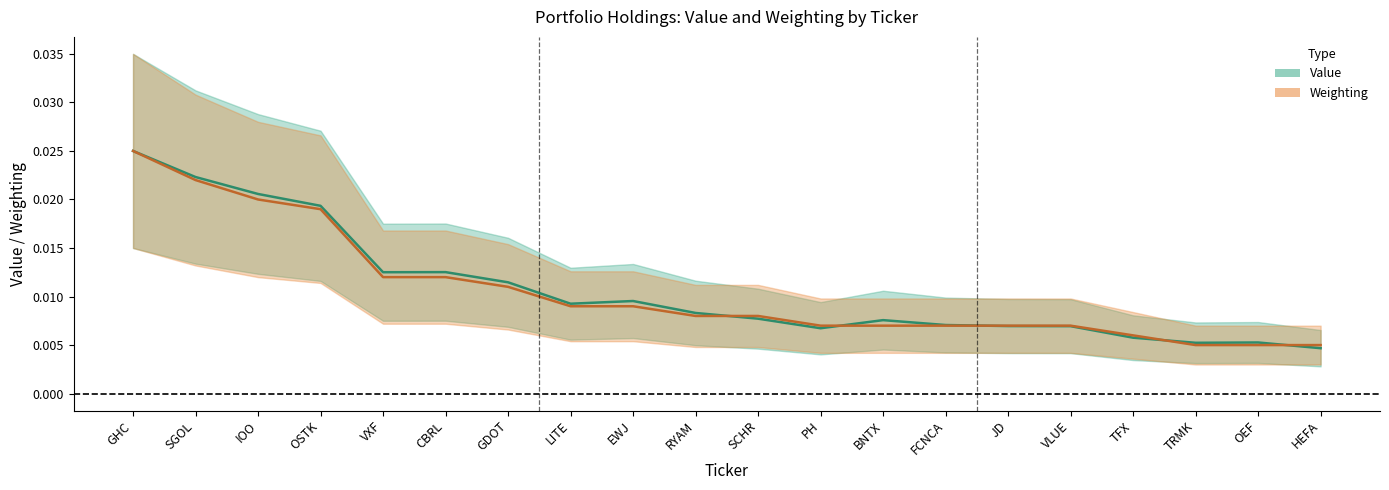

Rank the series by their average value, from highest to lowest.

Value (center), Weighting (center)